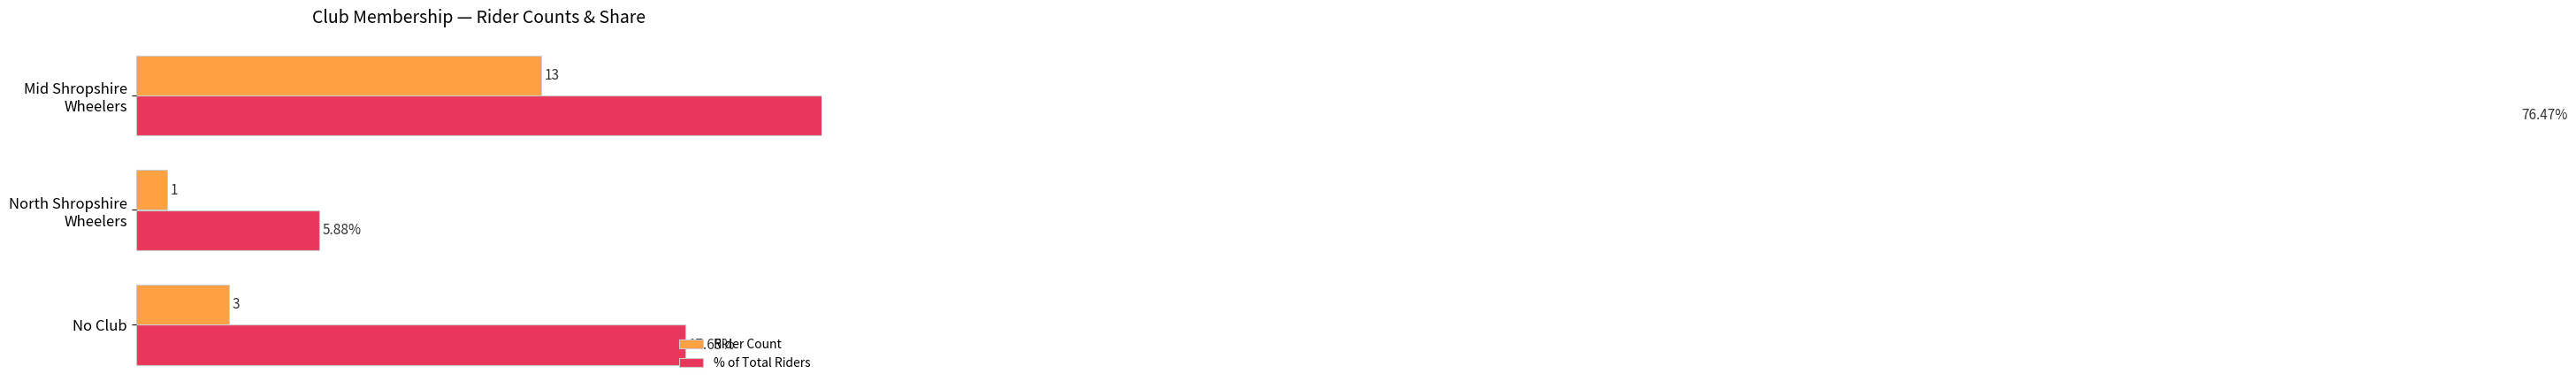

What is the difference between the maximum and minimum values in the Rider Count series?

12.0